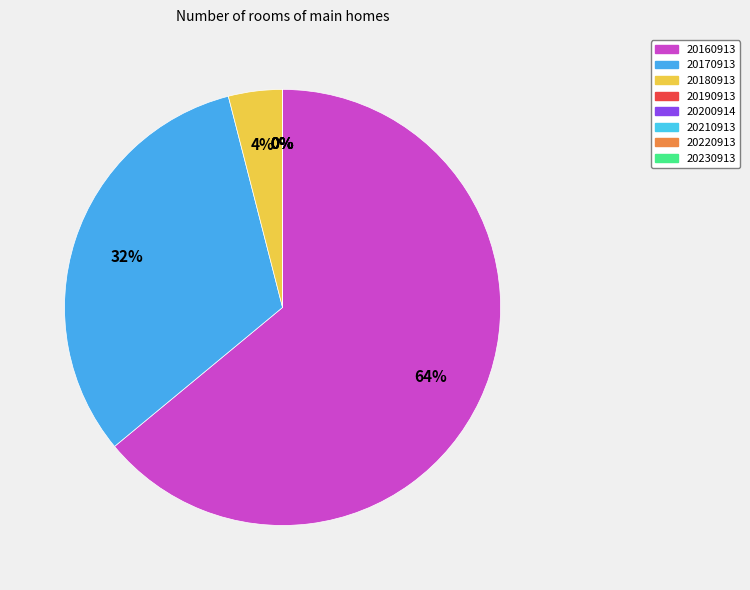

The 20220913 slice represents 0% of the pie. True or false?

True